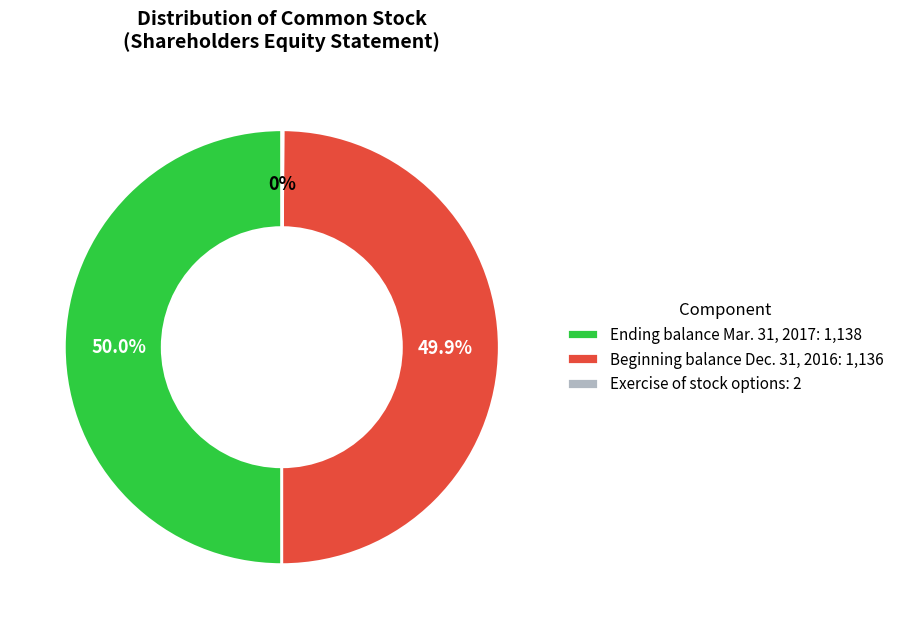

What portion of the pie excludes Beginning balance Dec. 31, 2016: 1,136?

50.1%